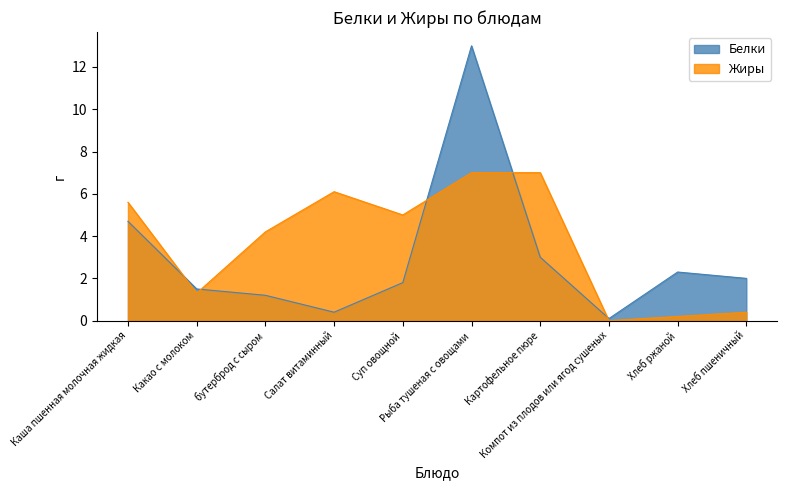

How many interior local peaks does the Белки series have?

2